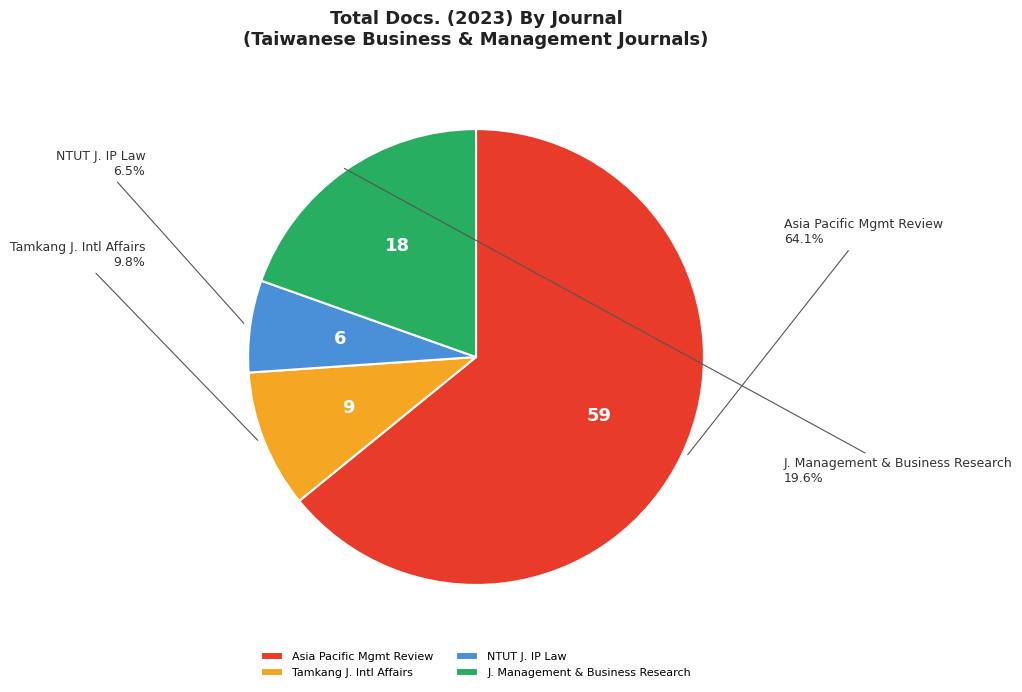

How many slices are in this pie chart?

4